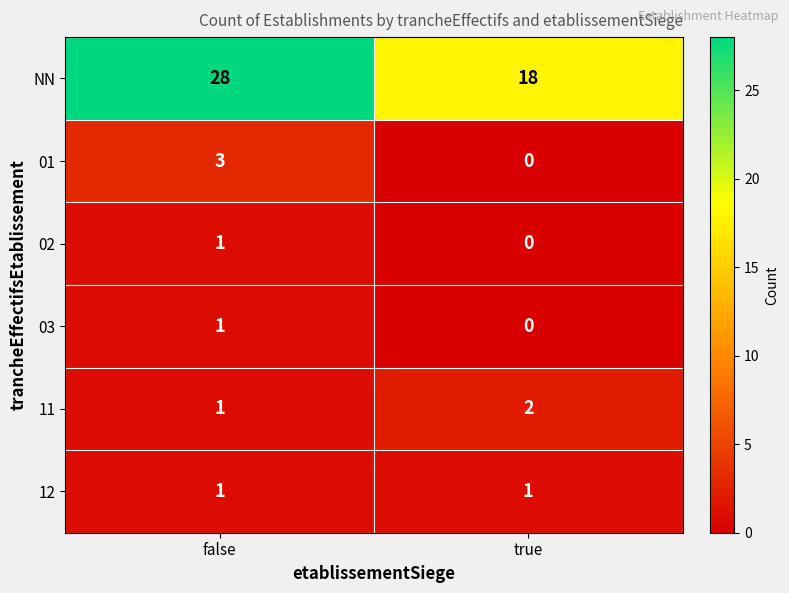

What is the sum of the 11 values at true and false?

3